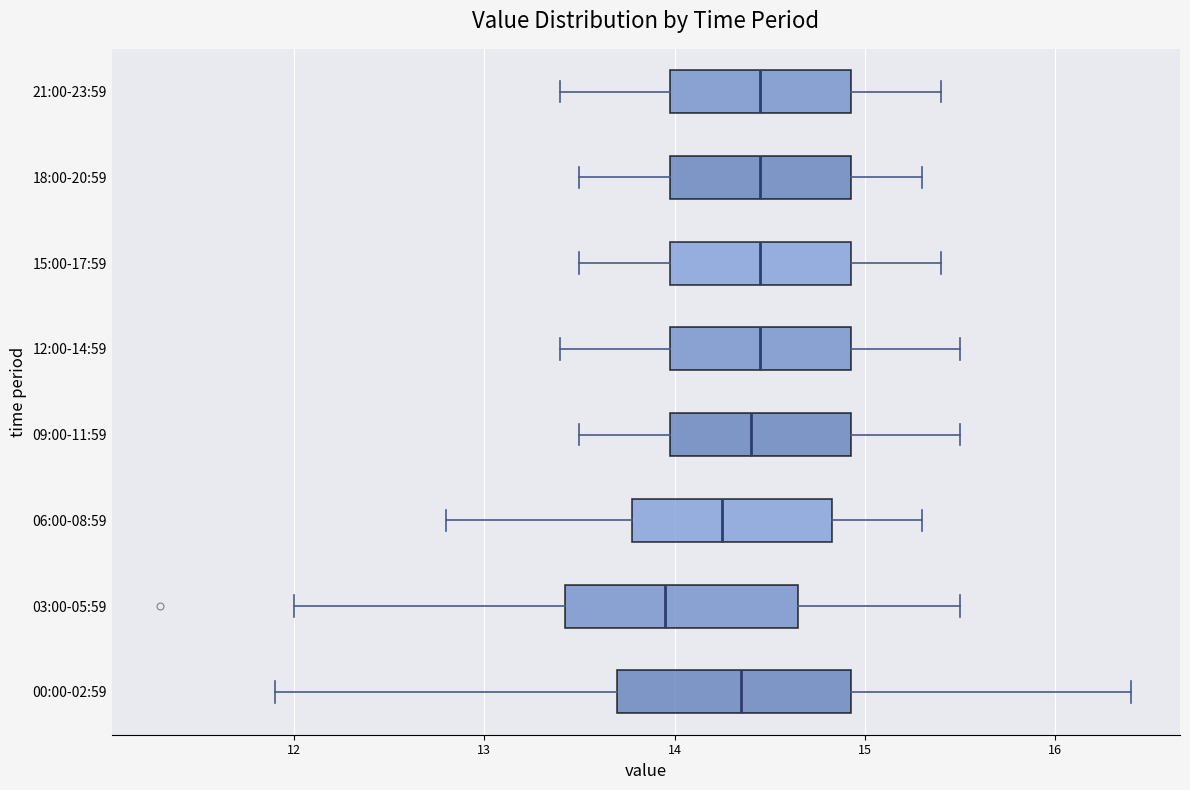

Reading bottom to top, transcribe this box plot: for each box, give where its median line is, the range the box spans, and where its two whiskers end, as read against the x-axis. The values are not printed on the chart, so give them approximately, as read against the axis.

00:00-02:59: median 14.4, box 13.7 to 14.9, whiskers 11.9 to 16.4
03:00-05:59: median 14.0, box 13.4 to 14.7, whiskers 12.0 to 15.5
06:00-08:59: median 14.3, box 13.8 to 14.8, whiskers 12.8 to 15.3
09:00-11:59: median 14.4, box 14.0 to 14.9, whiskers 13.5 to 15.5
12:00-14:59: median 14.5, box 14.0 to 14.9, whiskers 13.4 to 15.5
15:00-17:59: median 14.5, box 14.0 to 14.9, whiskers 13.5 to 15.4
18:00-20:59: median 14.5, box 14.0 to 14.9, whiskers 13.5 to 15.3
21:00-23:59: median 14.5, box 14.0 to 14.9, whiskers 13.4 to 15.4